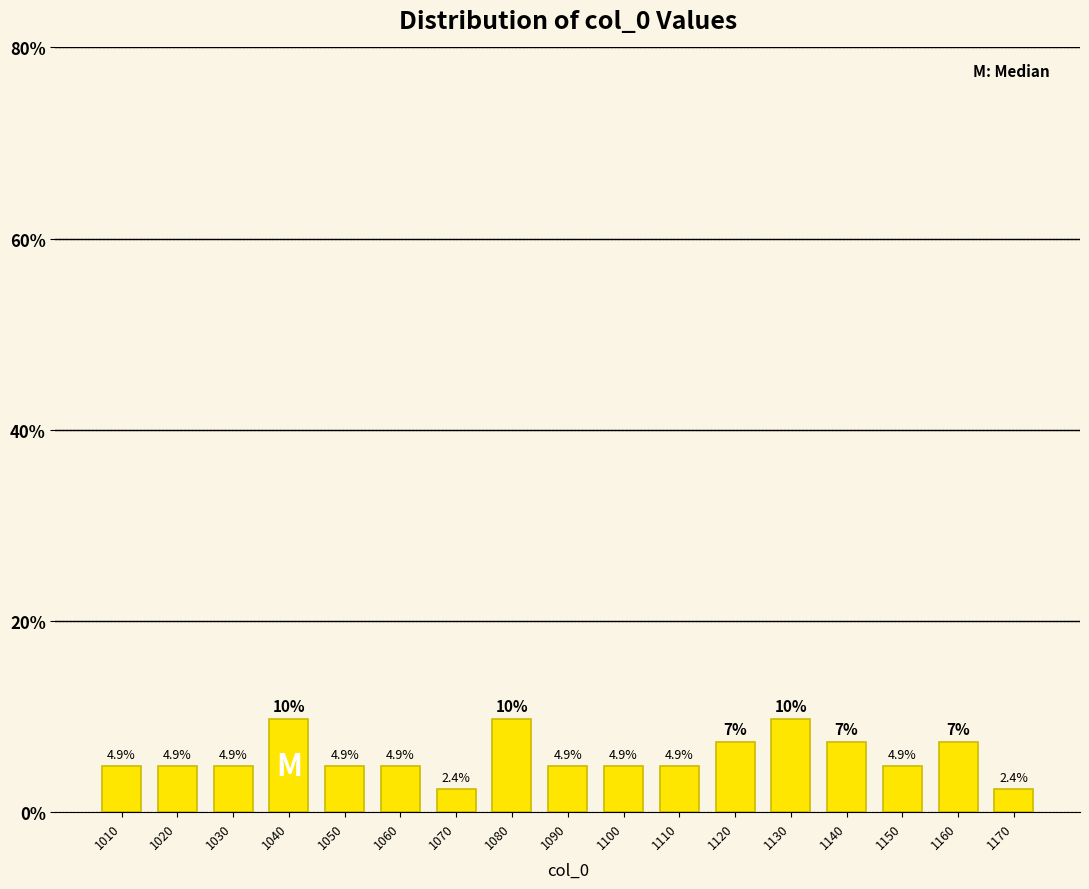

Reading left to right, list all the values displayed in this chart.

1010=4.9	1020=4.9	1030=4.9	1040=9.8	1050=4.9	1060=4.9	1070=2.4	1080=9.8	1090=4.9	1100=4.9	1110=4.9	1120=7.3	1130=9.8	1140=7.3	1150=4.9	1160=7.3	1170=2.4